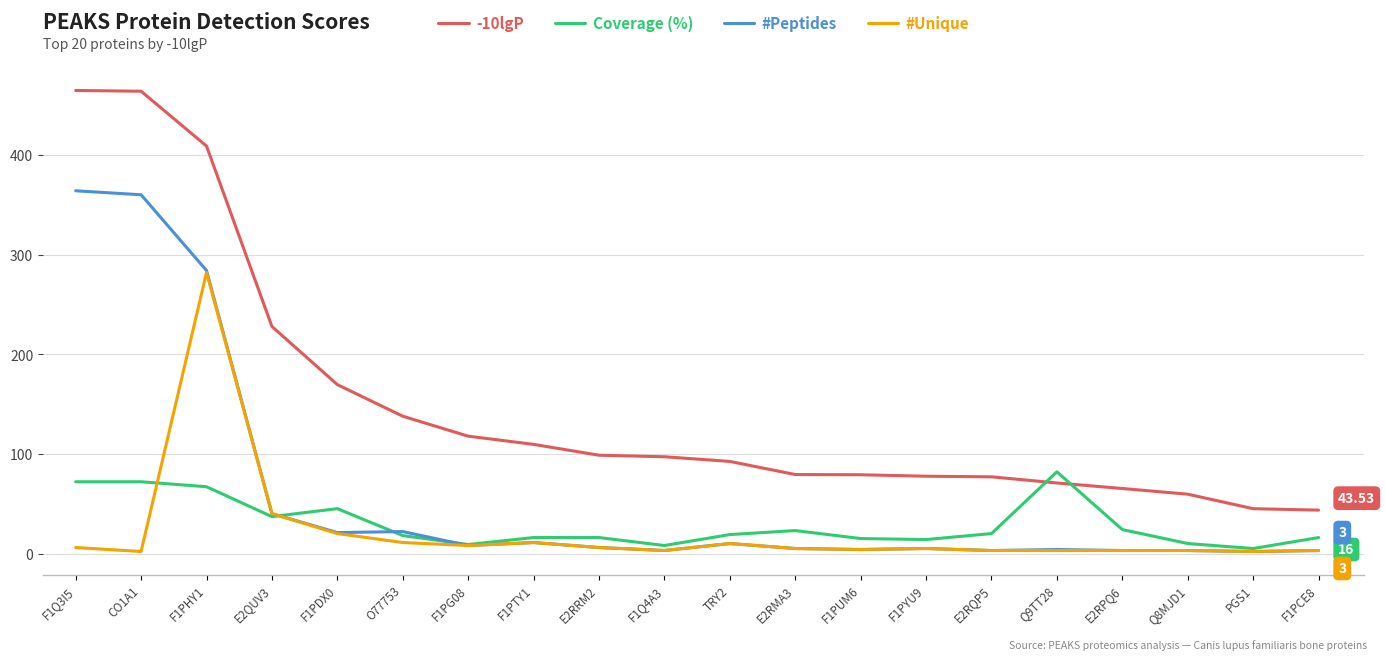

True or false: Coverage (%) and -10lgP intersect in this chart.

True